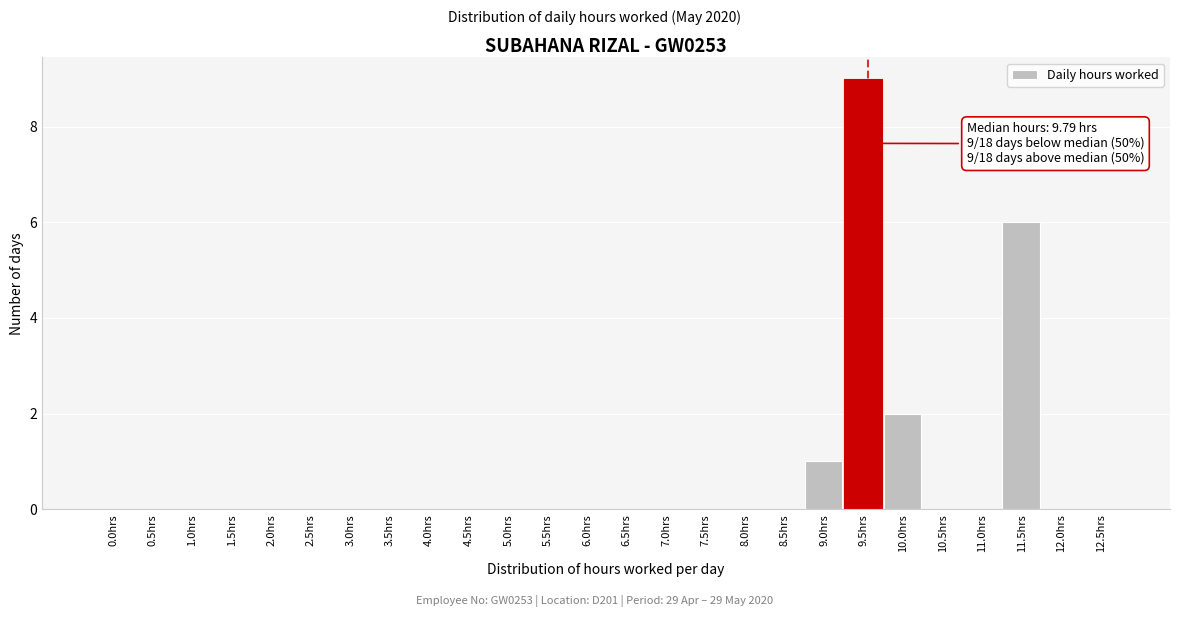

Reading right to left, transcribe all the data shown in this chart.

12.5hrs=0	12.0hrs=0	11.5hrs=6	11.0hrs=0	10.5hrs=0	10.0hrs=2	9.5hrs=9	9.0hrs=1	8.5hrs=0	8.0hrs=0	7.5hrs=0	7.0hrs=0	6.5hrs=0	6.0hrs=0	5.5hrs=0	5.0hrs=0	4.5hrs=0	4.0hrs=0	3.5hrs=0	3.0hrs=0	2.5hrs=0	2.0hrs=0	1.5hrs=0	1.0hrs=0	0.5hrs=0	0.0hrs=0